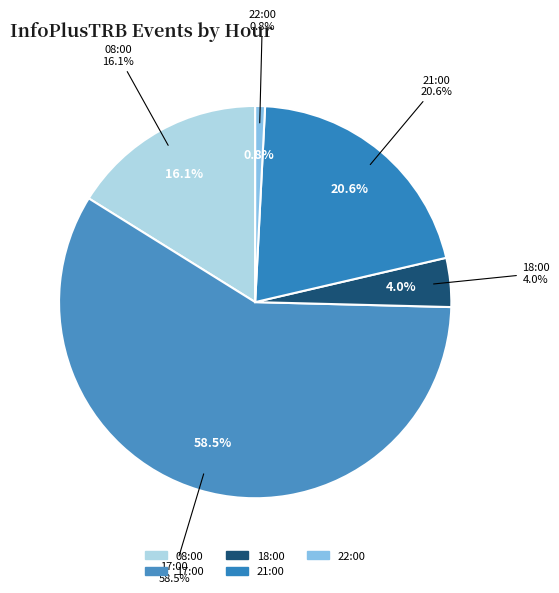

True or false: 22:00 accounts for 14% of the total.

False